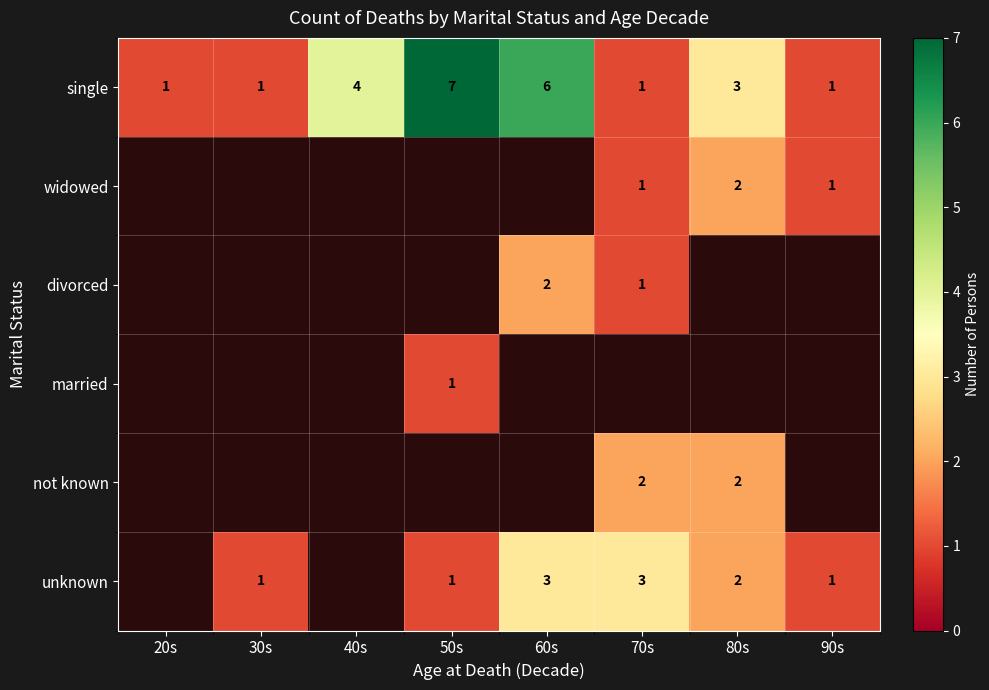

The value of single at 20s is 1. True or false?

True